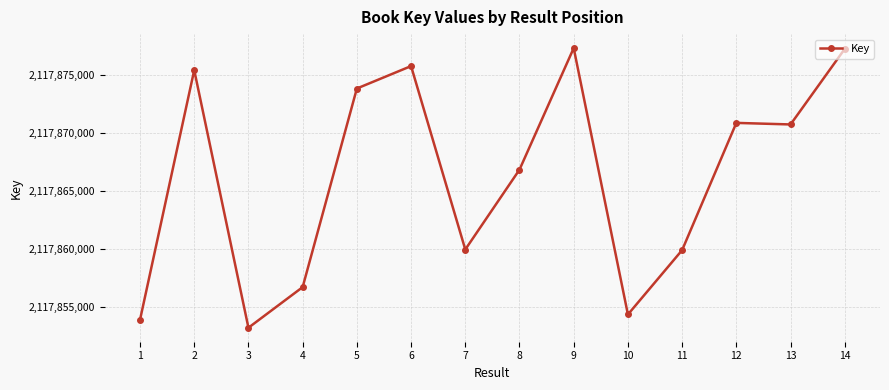

Is this an area chart (filled region under the line)?

No